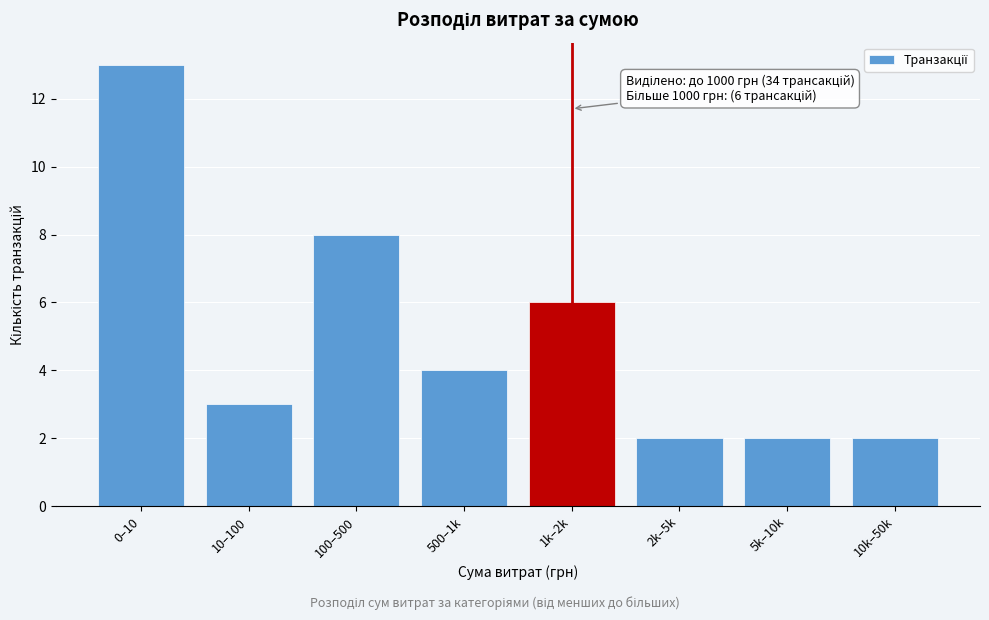

Reading right to left, what are all the values shown in this chart?

10k–50k=2	5k–10k=2	2k–5k=2	1k–2k=6	500–1k=4	100–500=8	10–100=3	0–10=13